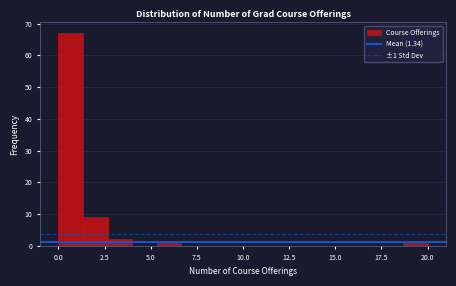

Read against the x-axis, roughly where is the centre of the tallest bar?

0.5